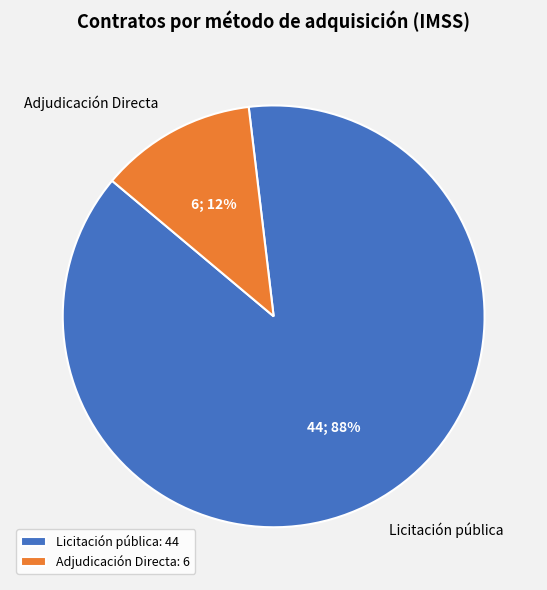

What percentage is the Licitación pública slice, to the nearest percent?

88%